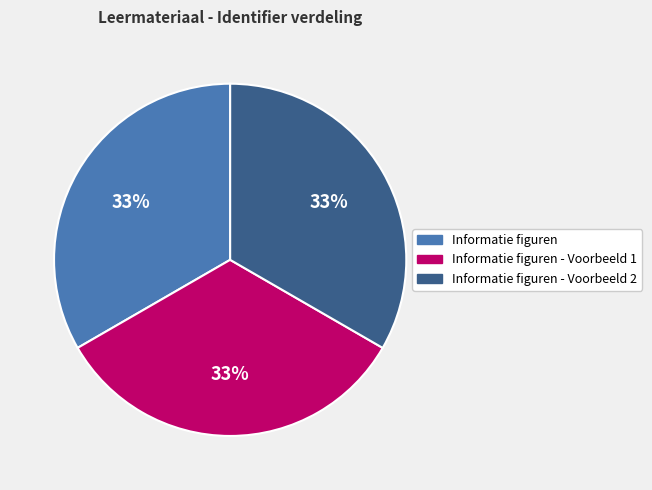

To the nearest percent, what is the average slice percentage?

33%